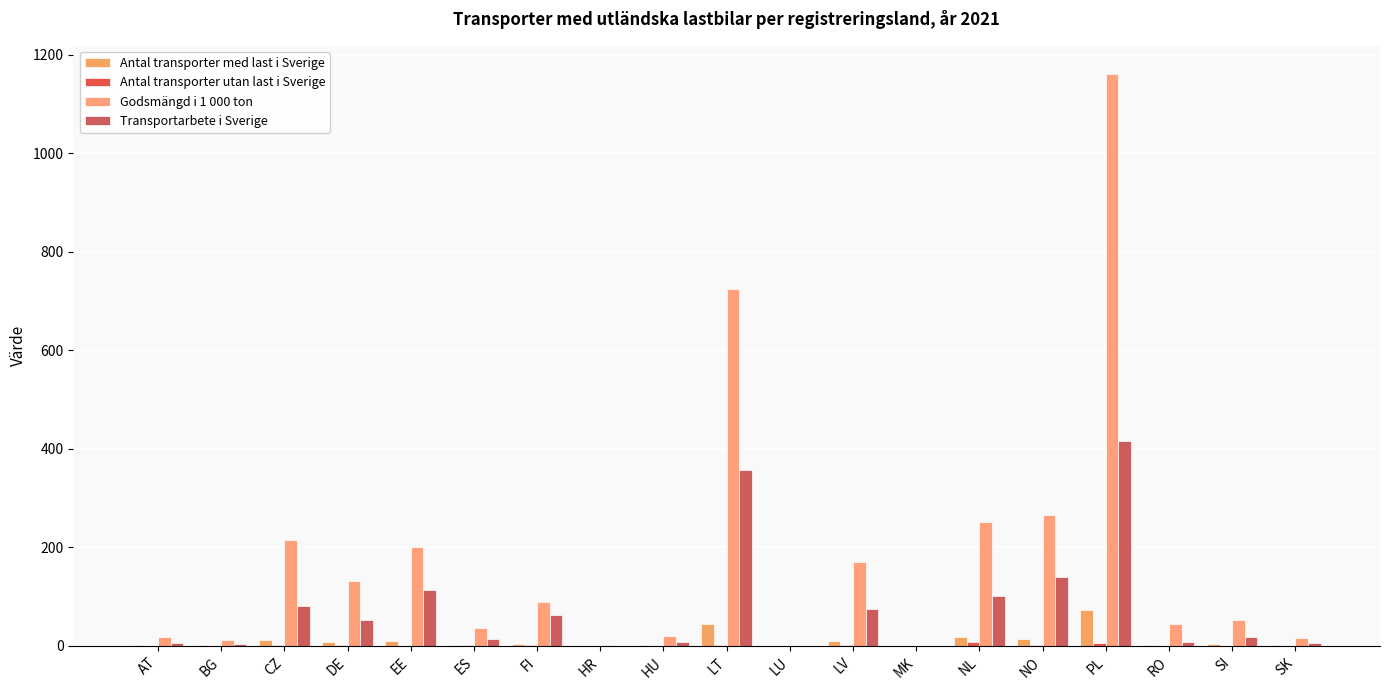

Which series changed the most between MK and PL?

Godsmängd i 1 000 ton